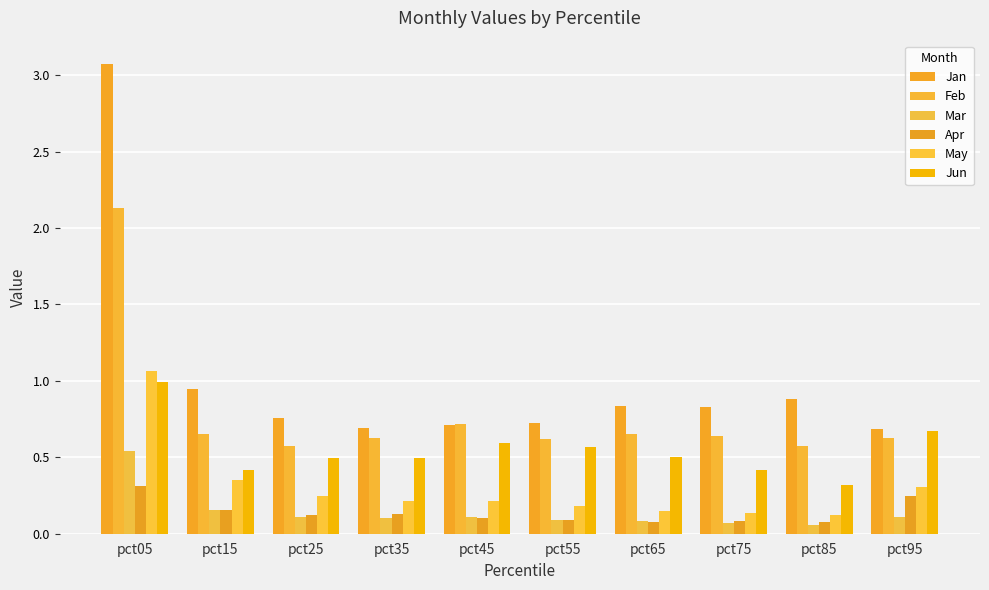

What is the spread (max minus min) of values at pct05?

2.8